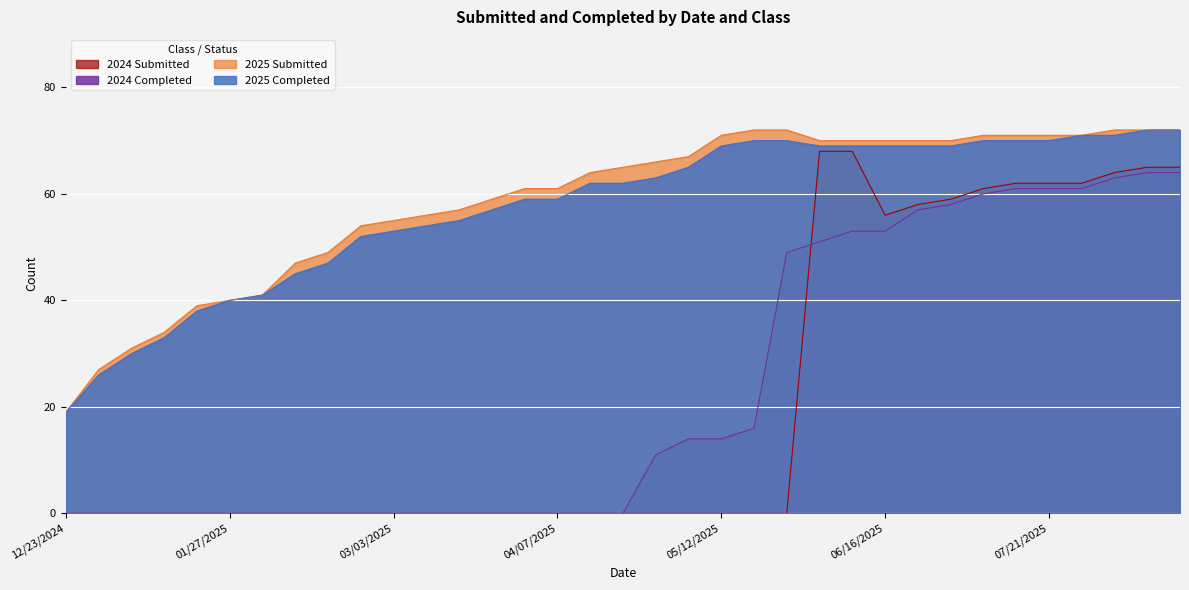

At which category is the sum across all series the highest?

08/11/2025